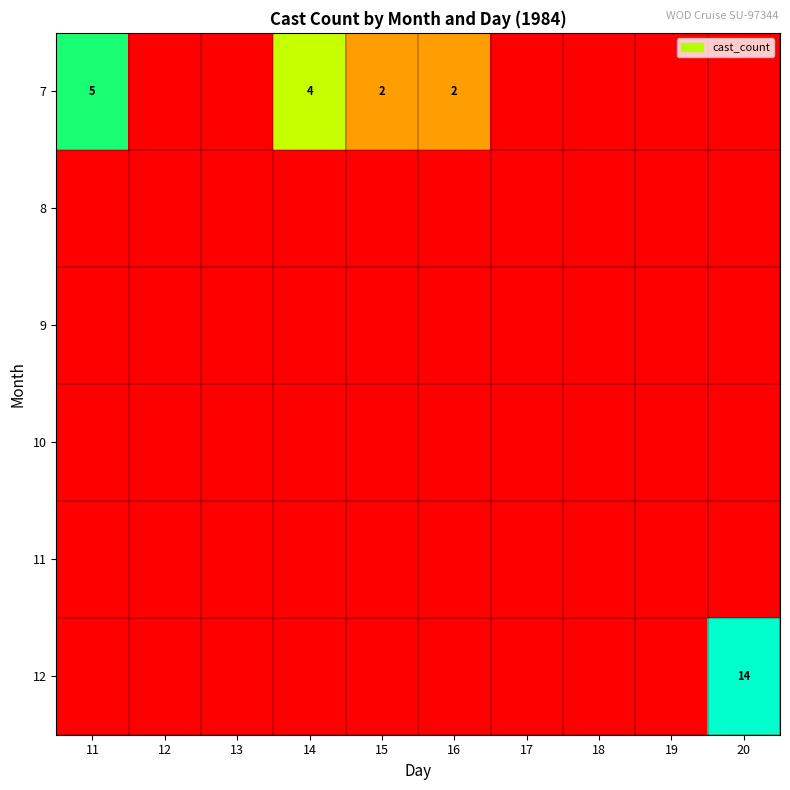

How many categories are shown in the chart?

10